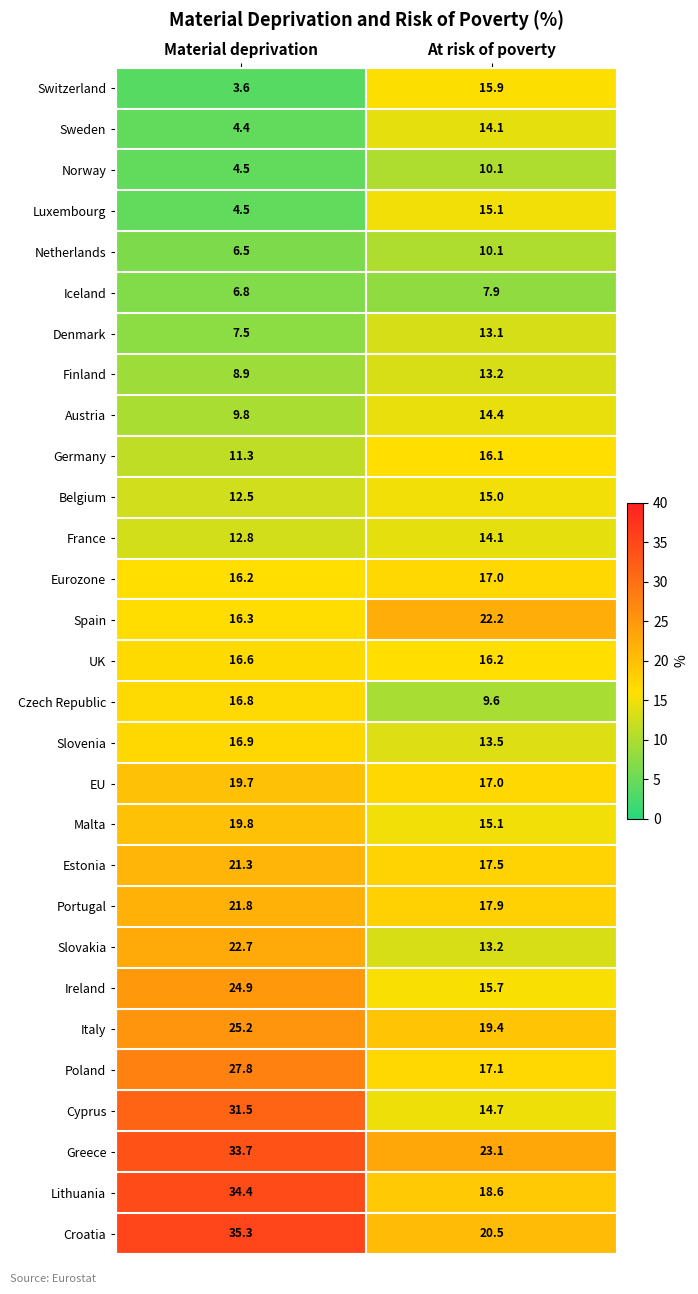

What is the sum of all Eurozone values?

33.2